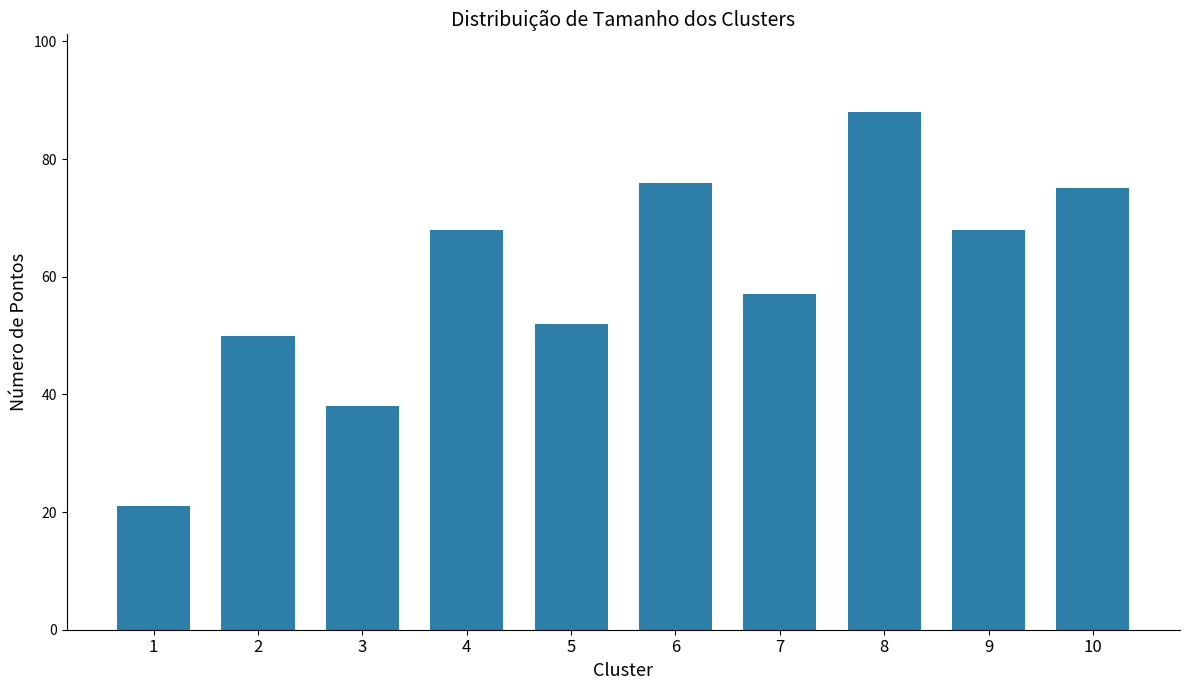

What is the value of the 6th bar from the left?

76